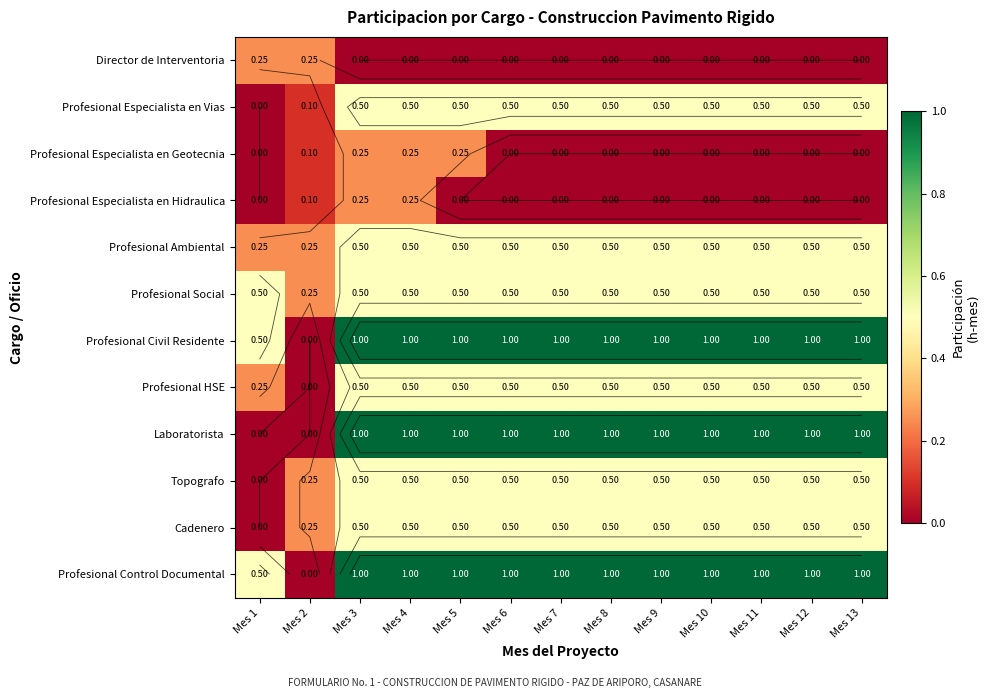

What is the difference between the maximum and minimum values in the Profesional Control Documental series?

1.0